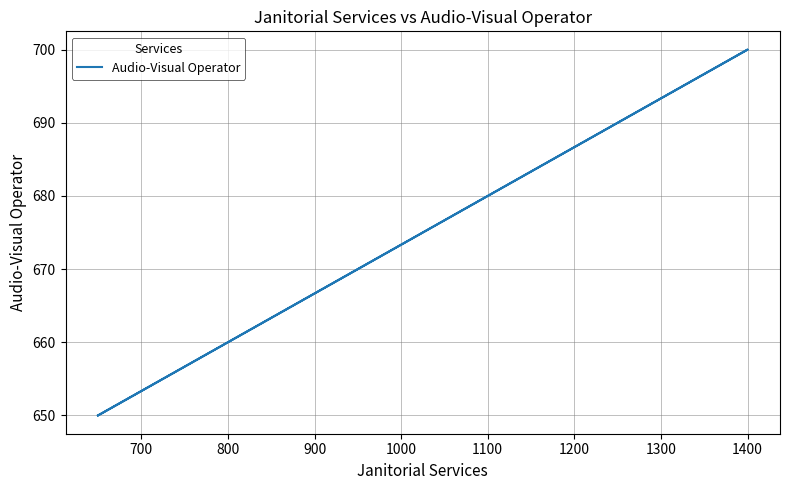

Which label corresponds to the largest value in the chart?

1400